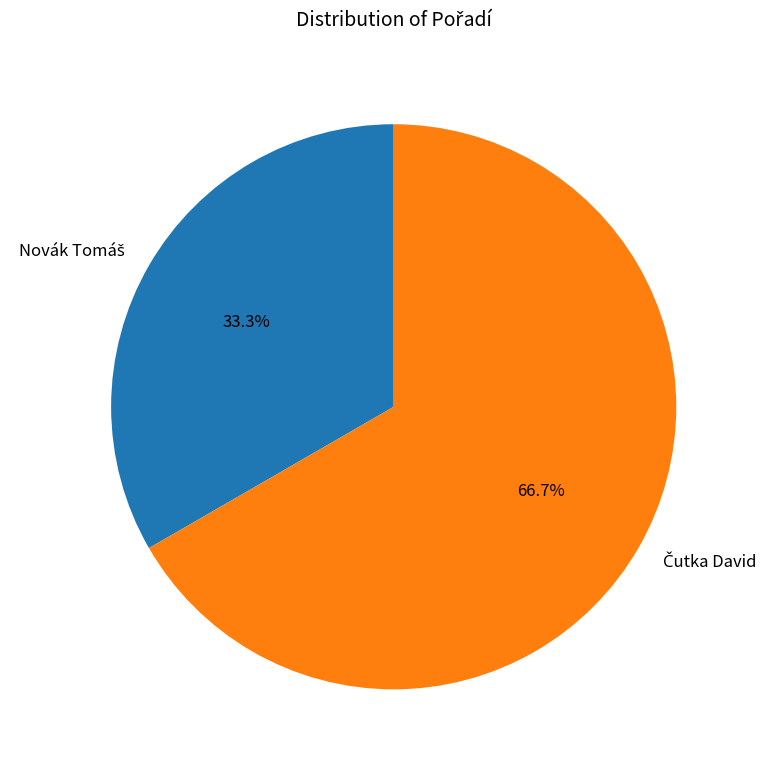

Does any single category account for the majority?

Yes